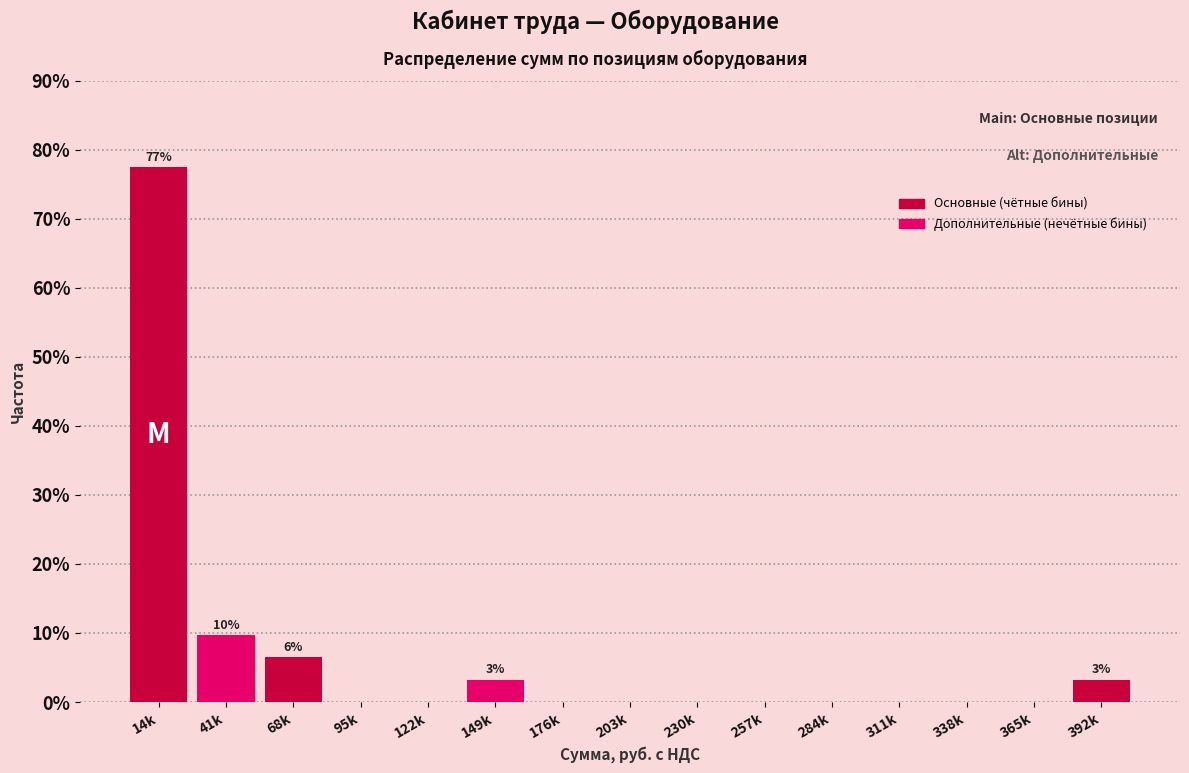

Reading right to left, transcribe all the data shown in this chart.

392k=3.2	365k=0.0	338k=0.0	311k=0.0	284k=0.0	257k=0.0	230k=0.0	203k=0.0	176k=0.0	149k=3.2	122k=0.0	95k=0.0	68k=6.5	41k=9.7	14k=77.4